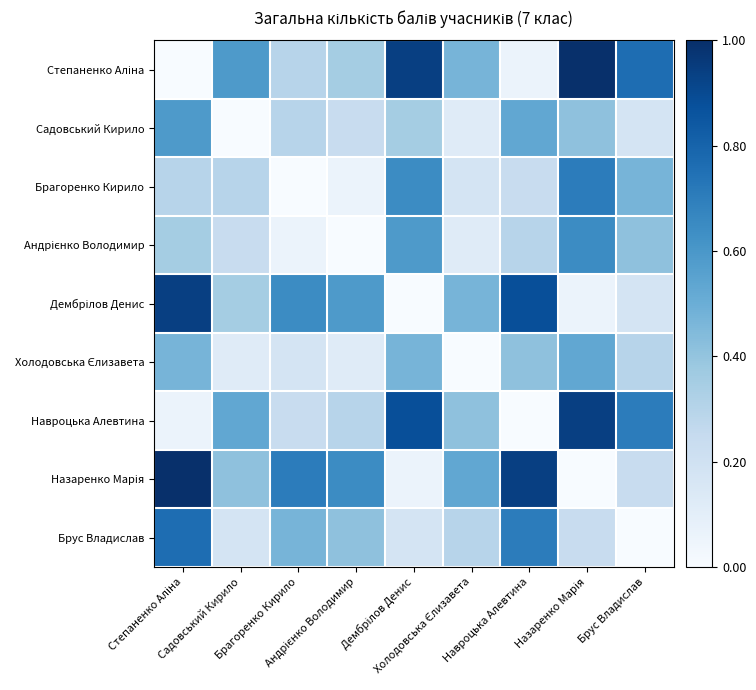

Which has a higher value, Холодовська Єлизавета or Дембрілов Денис?

Дембрілов Денис